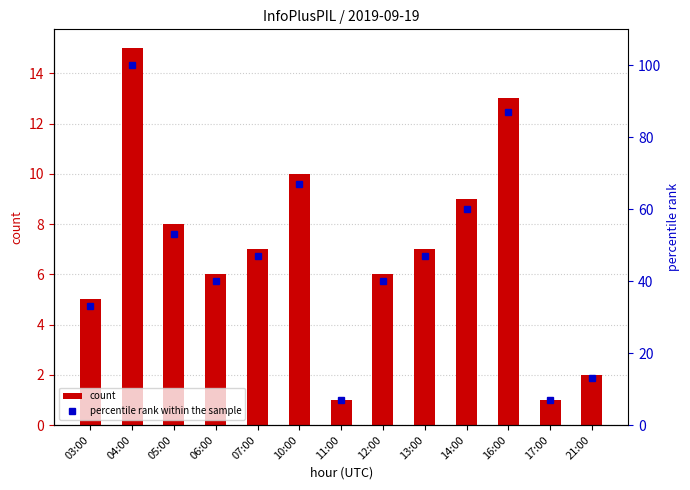

What is the average value of the count series?

7